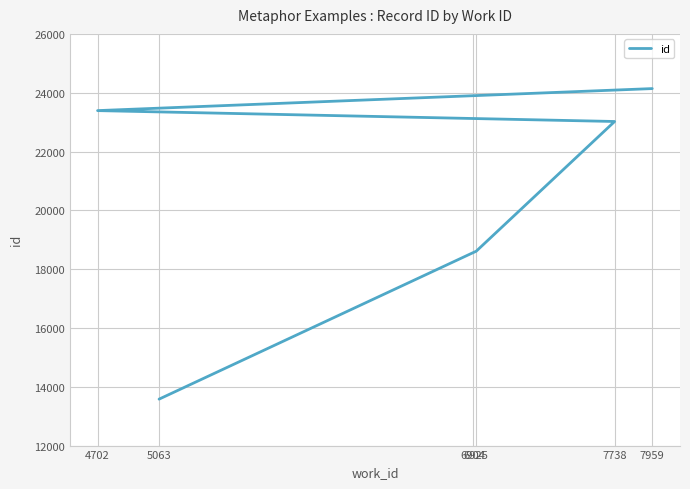

The chart shows a value of 10956 at 4702. True or false?

False